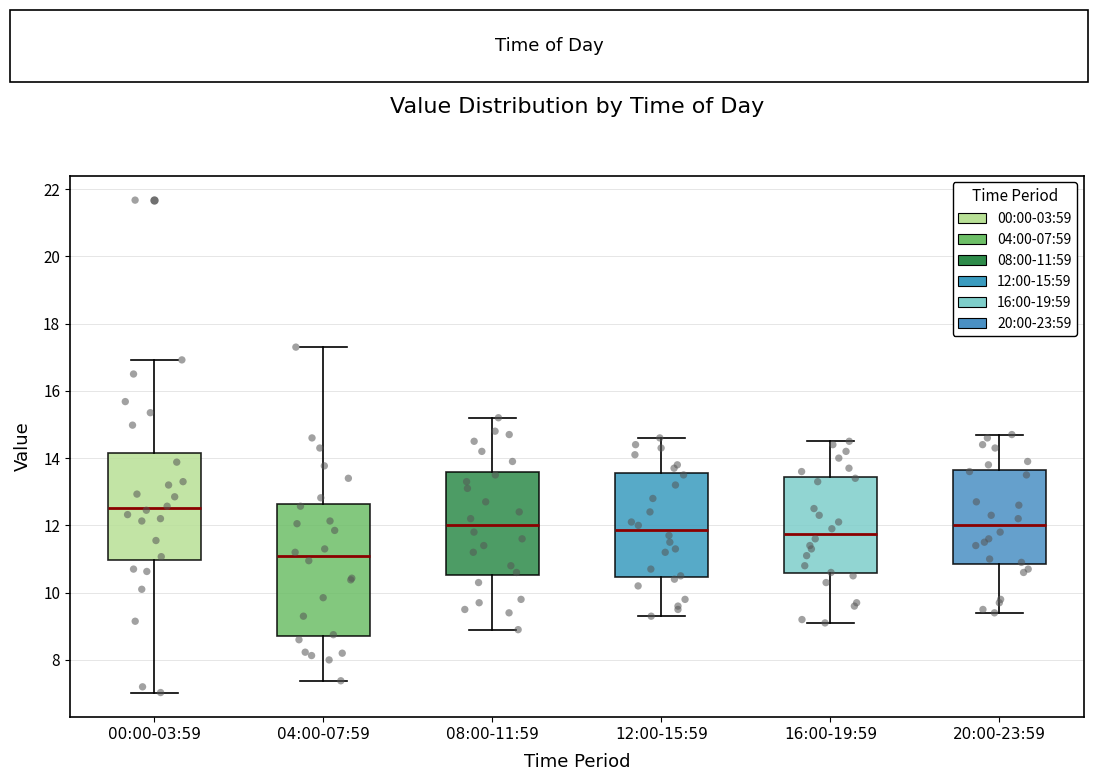

Reading left to right, read every box against the y-axis: the position of its median line, the range the box covers, and the ends of its whiskers. The values are not printed on the chart, so give them approximately, as read against the axis.

00:00-03:59: median 12.6, box 11.0 to 14.2, whiskers 7.0 to 17.0
04:00-07:59: median 11.0, box 8.8 to 12.6, whiskers 7.4 to 17.4
08:00-11:59: median 12.0, box 10.6 to 13.6, whiskers 9.0 to 15.2
12:00-15:59: median 11.8, box 10.4 to 13.6, whiskers 9.4 to 14.6
16:00-19:59: median 11.8, box 10.6 to 13.4, whiskers 9.2 to 14.6
20:00-23:59: median 12.0, box 10.8 to 13.6, whiskers 9.4 to 14.8